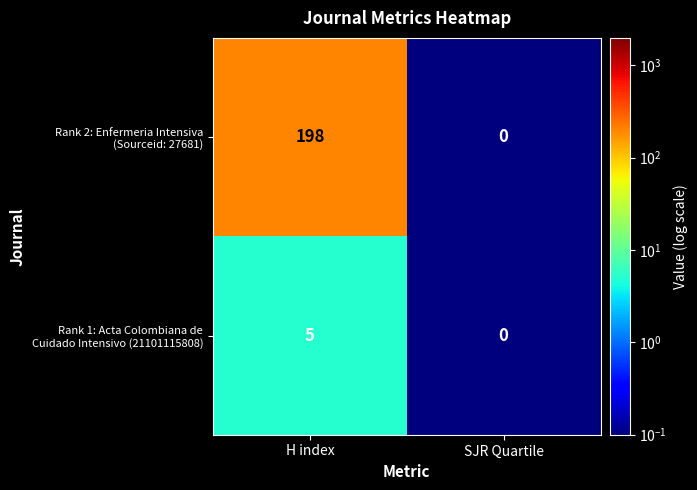

What is the minimum value shown in the chart?

0